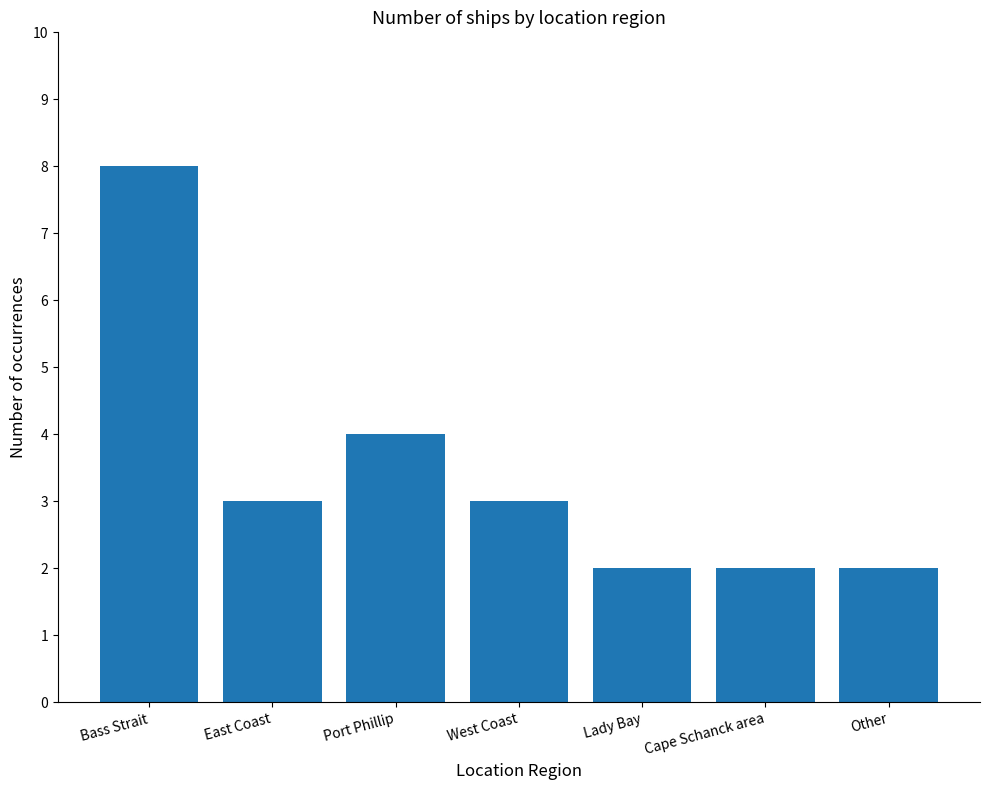

Reading left to right, list all the values displayed in this chart.

Bass Strait=8	East Coast=3	Port Phillip=4	West Coast=3	Lady Bay=2	Cape Schanck area=2	Other=2